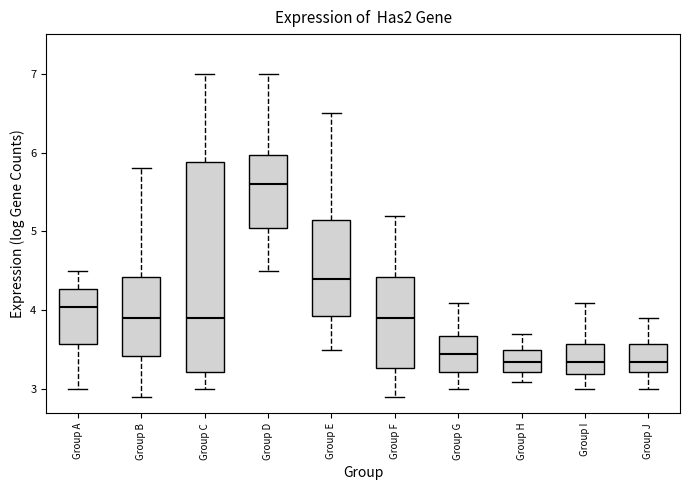

Reading left to right, read every box against the y-axis: the position of its median line, the range the box covers, and the ends of its whiskers. The values are not printed on the chart, so give them approximately, as read against the axis.

Group A: median 4.1, box 3.6 to 4.3, whiskers 3.0 to 4.5
Group B: median 3.9, box 3.4 to 4.4, whiskers 2.9 to 5.8
Group C: median 3.9, box 3.2 to 5.9, whiskers 3.0 to 7.0
Group D: median 5.6, box 5.1 to 6.0, whiskers 4.5 to 7.0
Group E: median 4.4, box 3.9 to 5.2, whiskers 3.5 to 6.5
Group F: median 3.9, box 3.3 to 4.4, whiskers 2.9 to 5.2
Group G: median 3.5, box 3.2 to 3.7, whiskers 3.0 to 4.1
Group H: median 3.4, box 3.2 to 3.5, whiskers 3.1 to 3.7
Group I: median 3.4, box 3.2 to 3.6, whiskers 3.0 to 4.1
Group J: median 3.4, box 3.2 to 3.6, whiskers 3.0 to 3.9